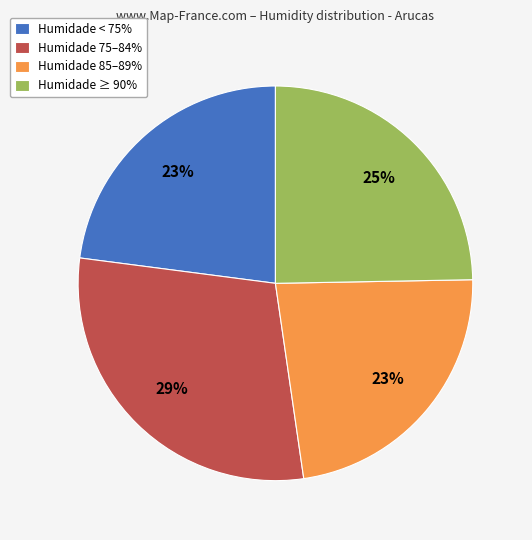

Do Humidade < 75% and Humidade 85–89% together represent more than half of the pie?

No